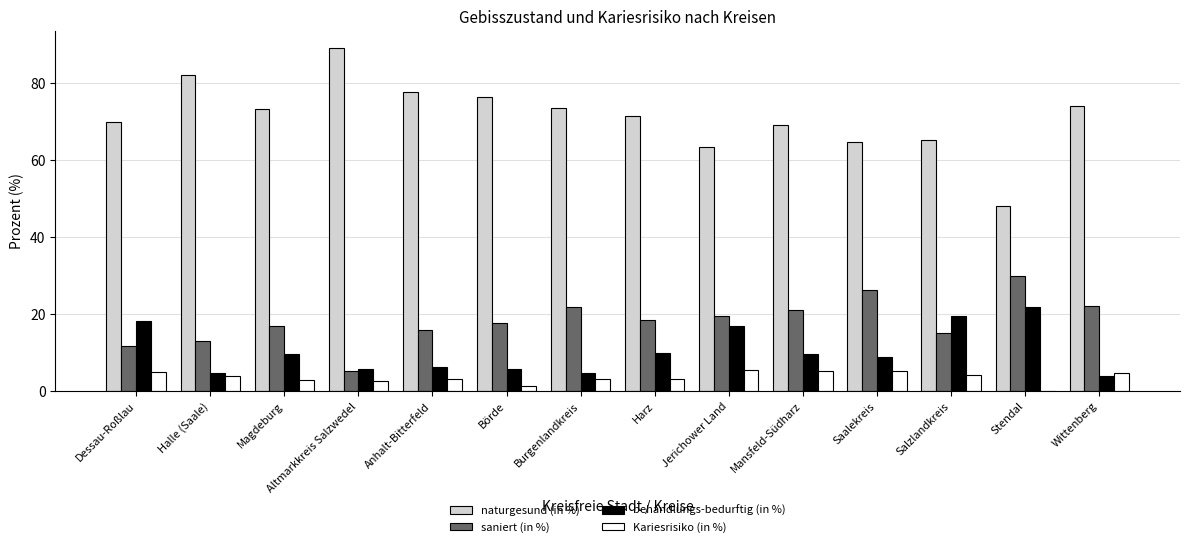

The value of naturgesund (in %) at Dessau-Roßlau is 69.9. True or false?

True